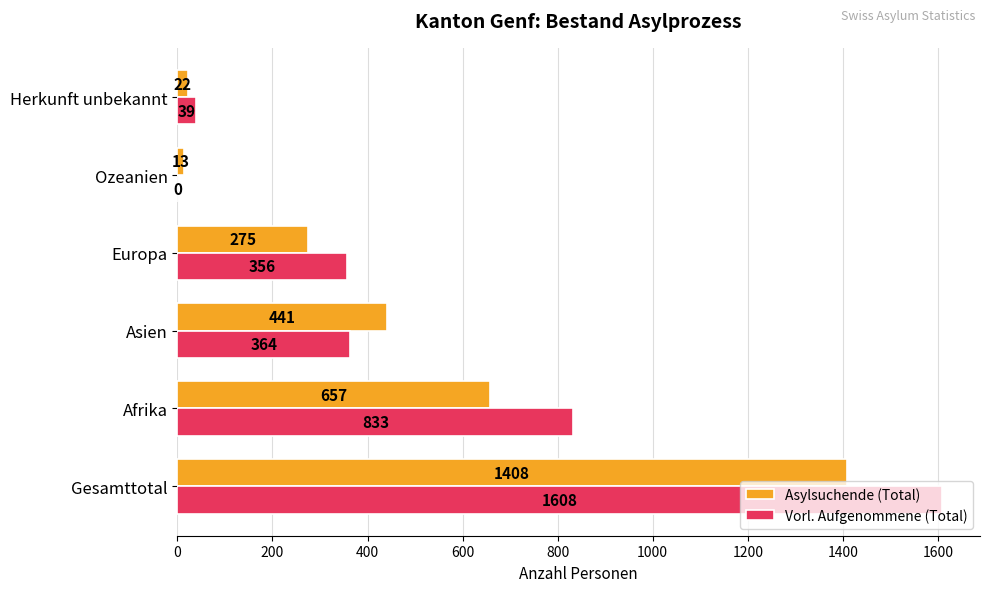

At which label is Vorl. Aufgenommene (Total) closest to 804?

Afrika